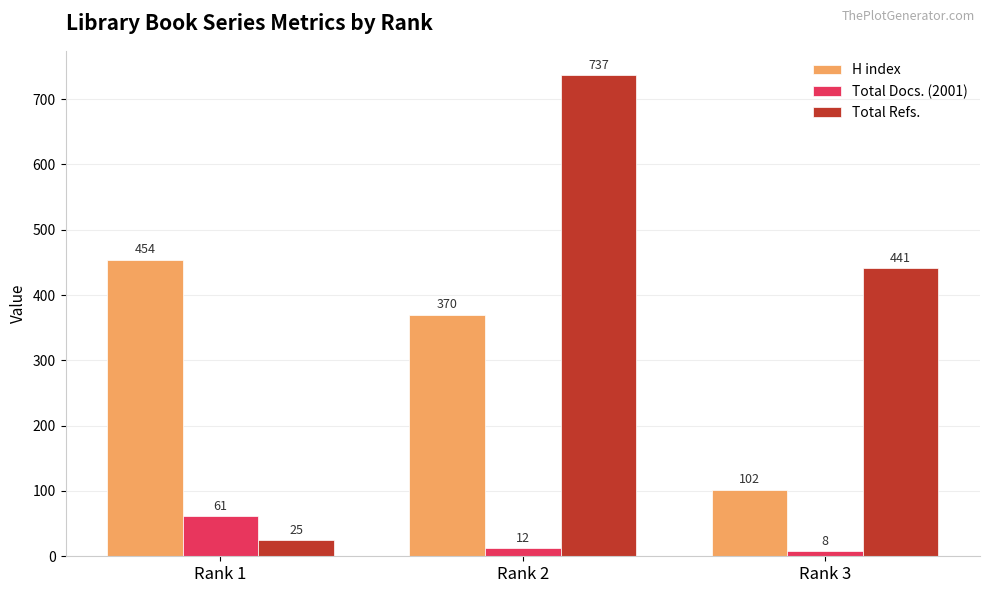

How many groups of bars are there?

3